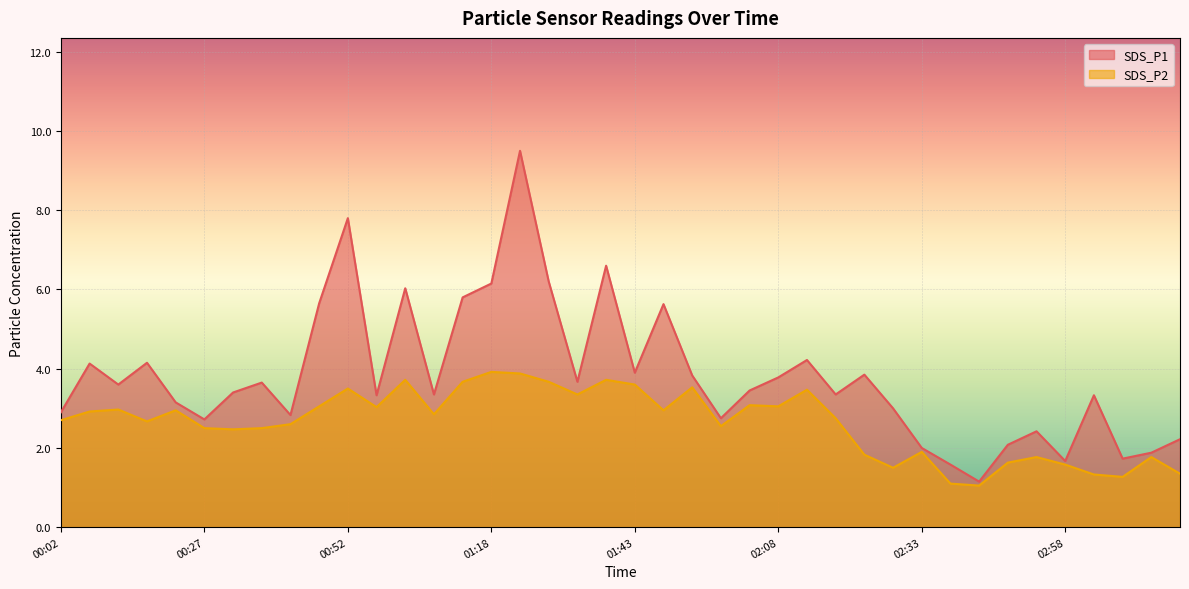

How many lines are shown in the chart?

2